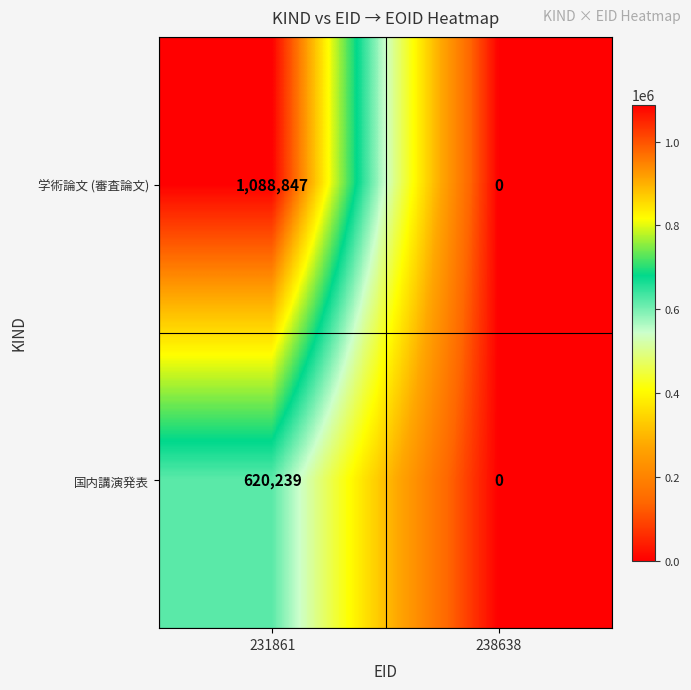

Count the number of data series in this chart.

2